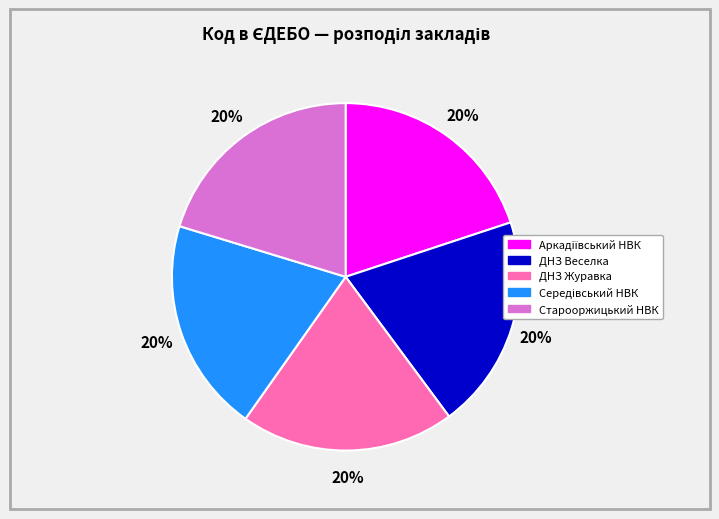

What percentage is the ДНЗ Журавка slice, to the nearest percent?

20%